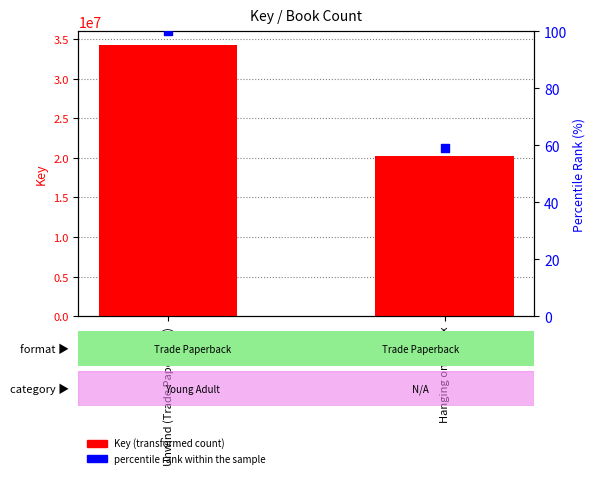

Which series has the widest spread of Y values?

Key (transformed count)